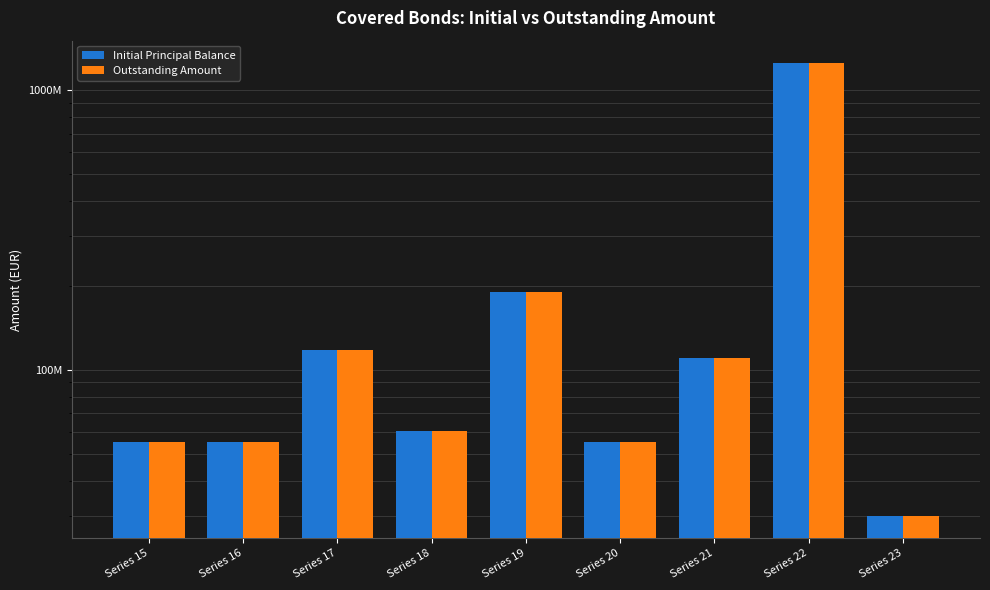

How many bars are there in total?

18